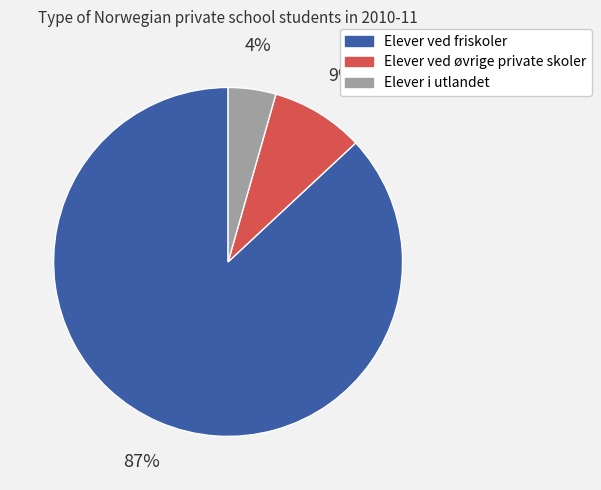

How many slices are in this pie chart?

3